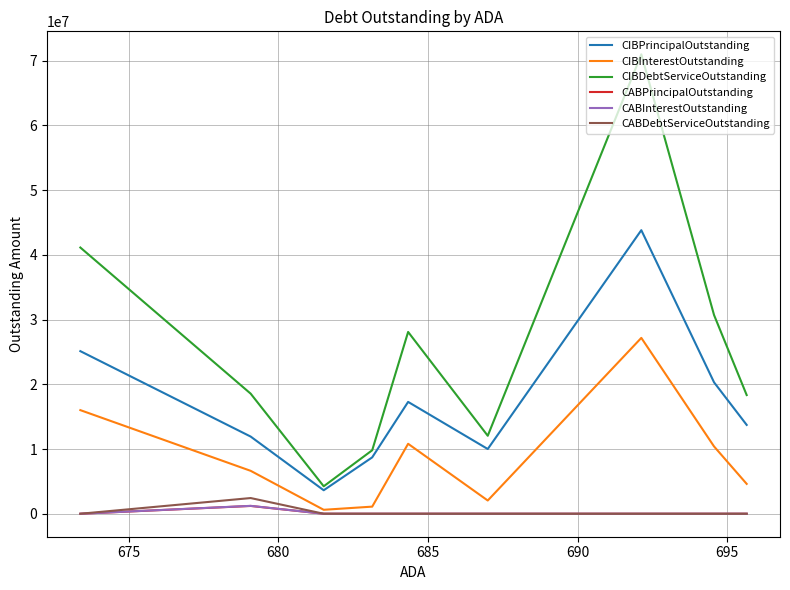

The CIBInterestOutstanding series shows 954371.5 at 700. True or false?

False